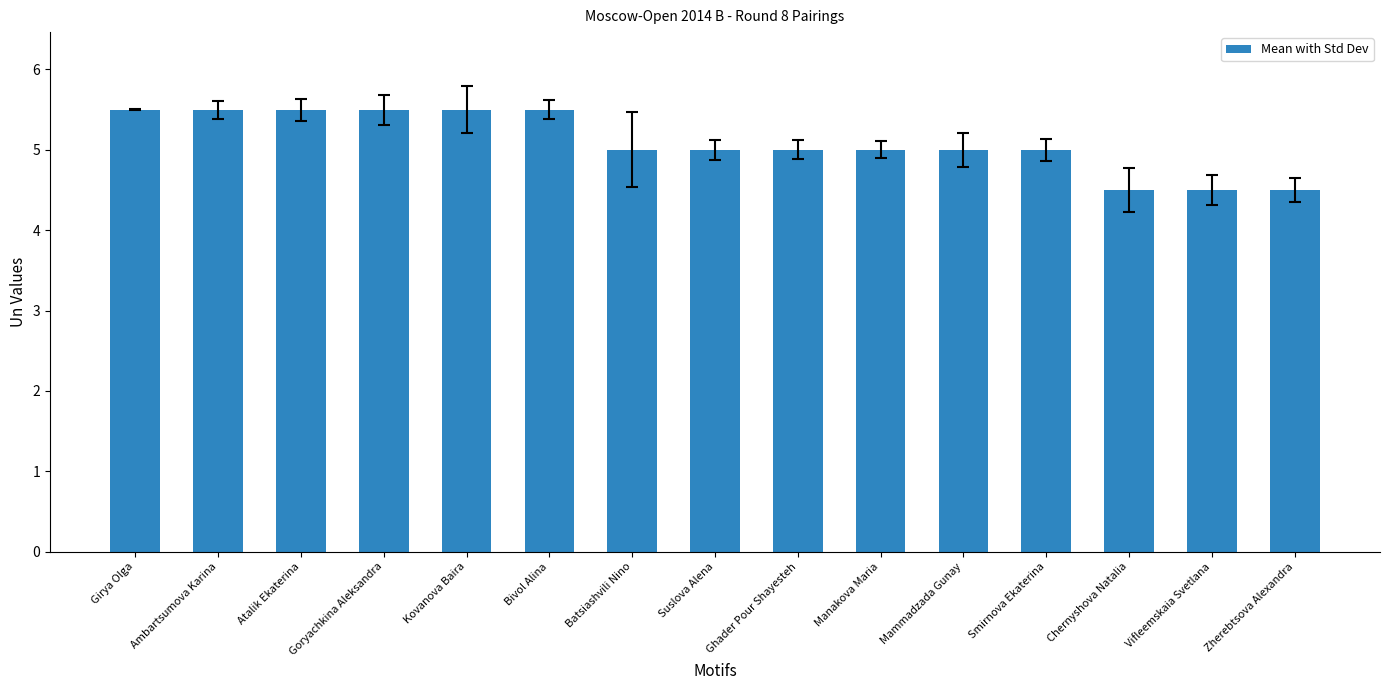

Approximately how many times larger is the value at Atalik Ekaterina compared to Zherebtsova Alexandra?

1.2